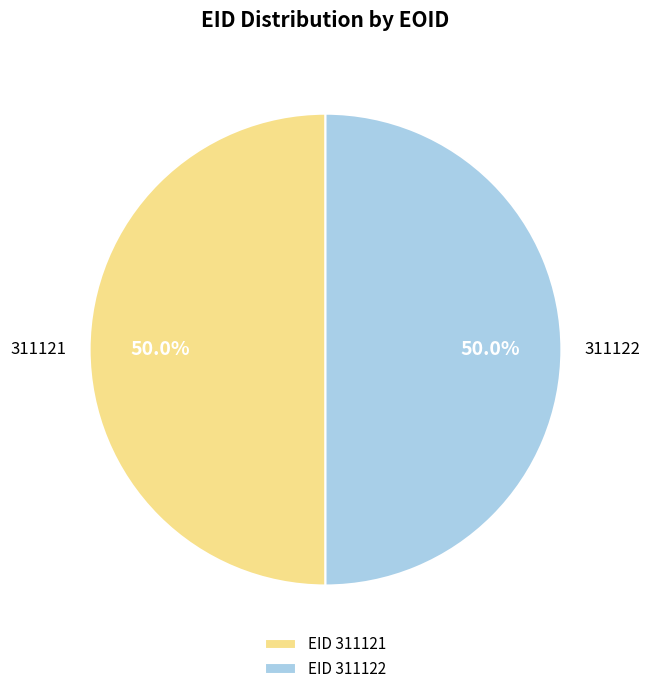

Combined, what portion of the pie is 311121 and 311122?

100.0%